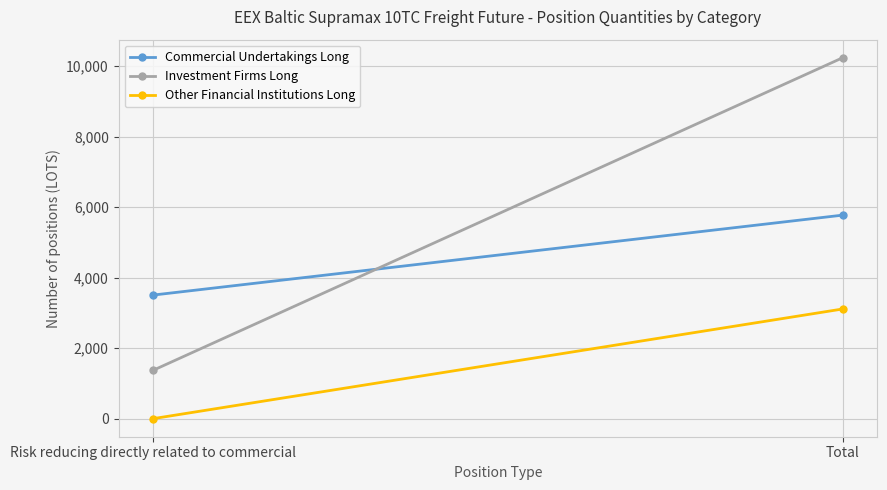

Reading right to left, extract all data points from this chart.

Commercial Undertakings Long: 5771.1	3504.0
Investment Firms Long: 10234.0	1370.0
Other Financial Institutions Long: 3110.3	0.0